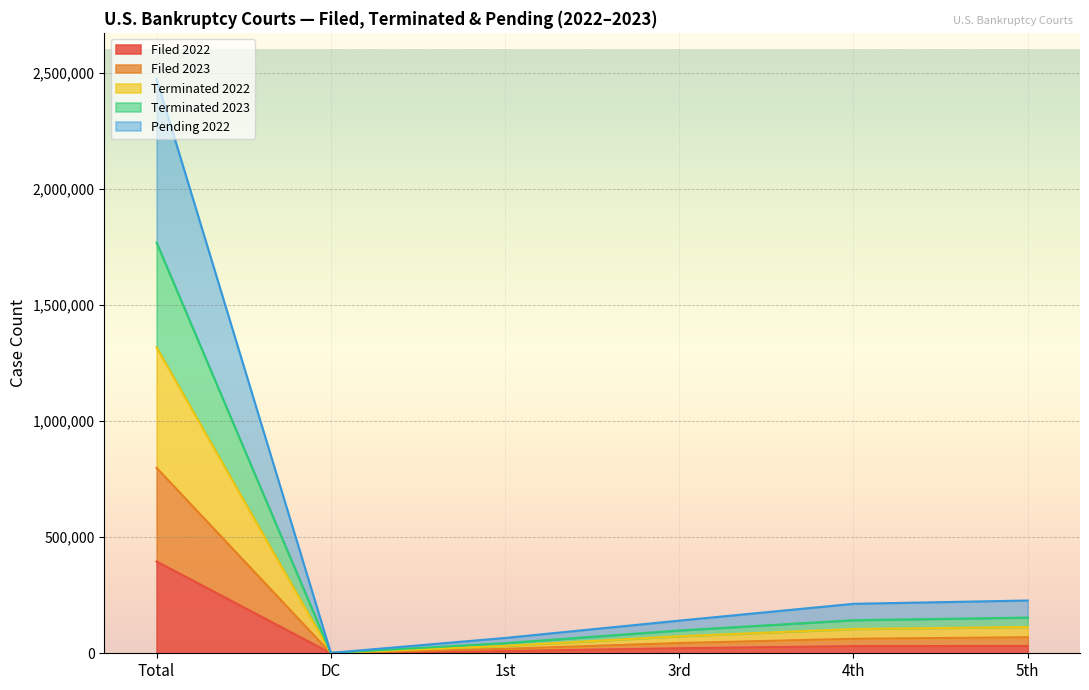

The Terminated 2023 series shows 722 at DC. True or false?

False